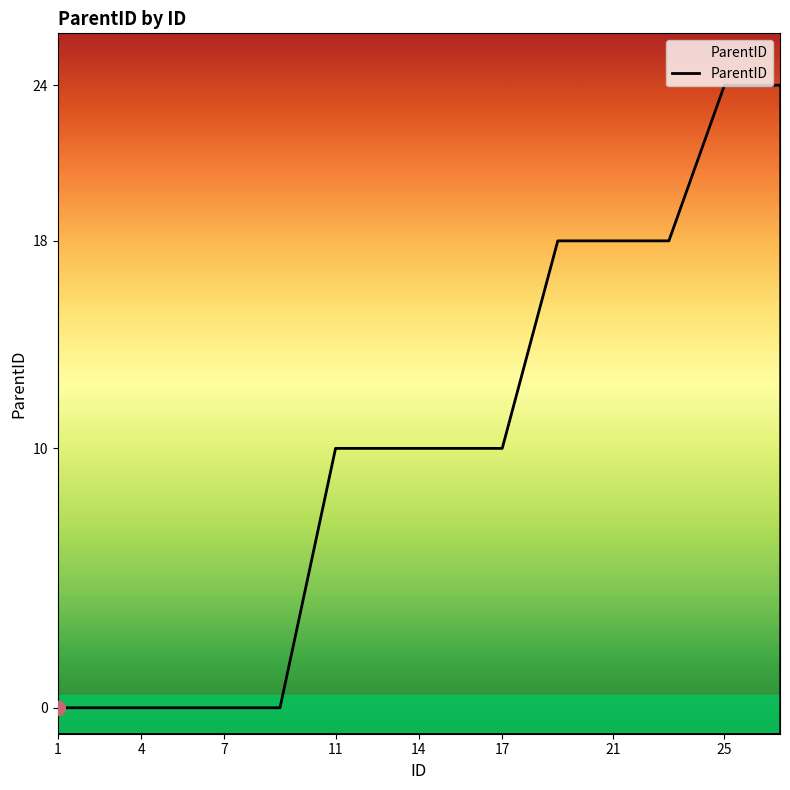

Does the chart have visible grid lines?

No